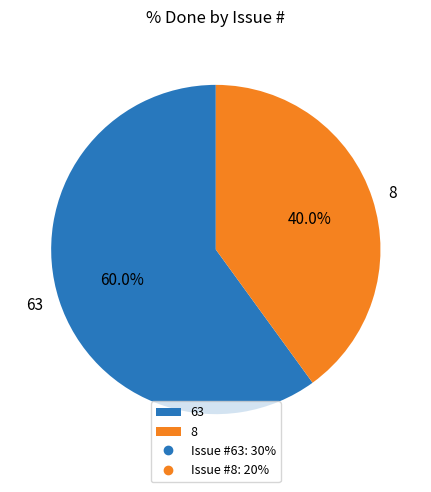

Combined, do 63 and 8 account for over 50%?

Yes